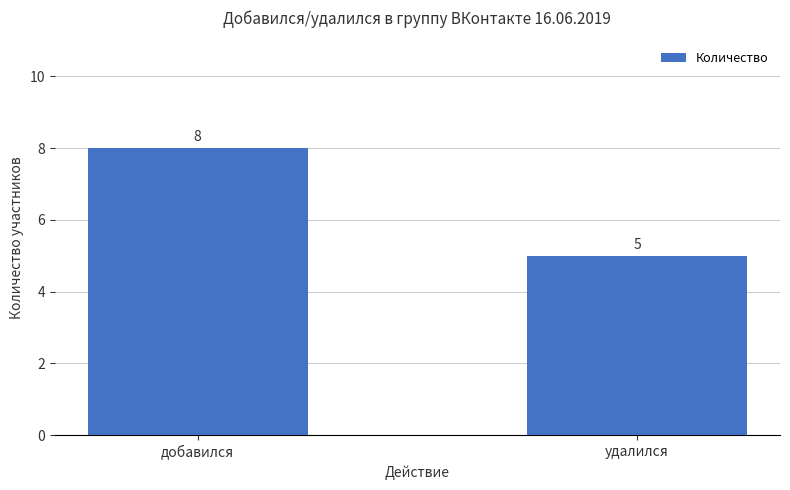

What is the change in value from добавился to удалился?

-3